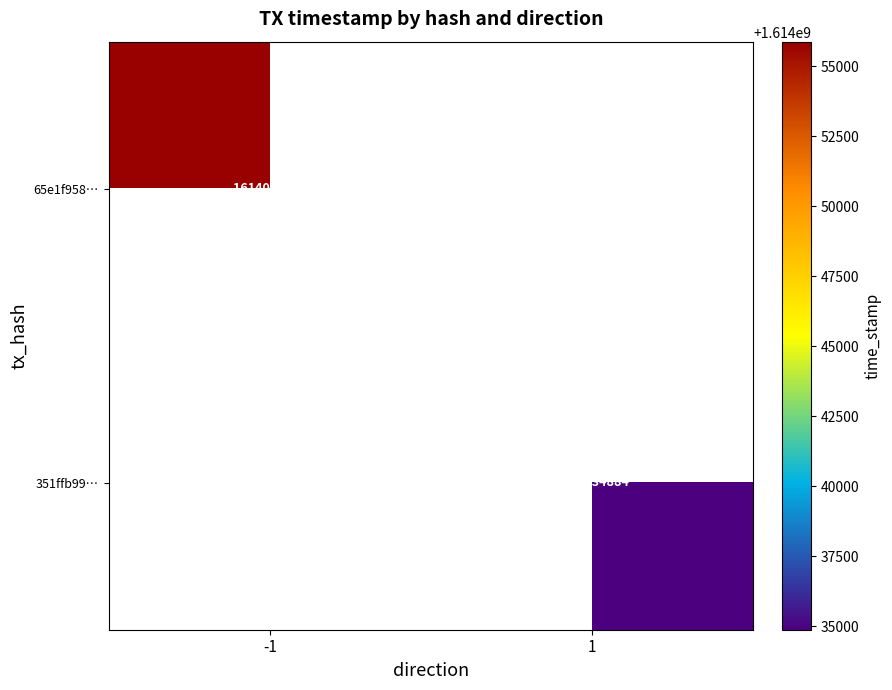

The value of 351ffb99… at 1 is 1614034884. True or false?

True